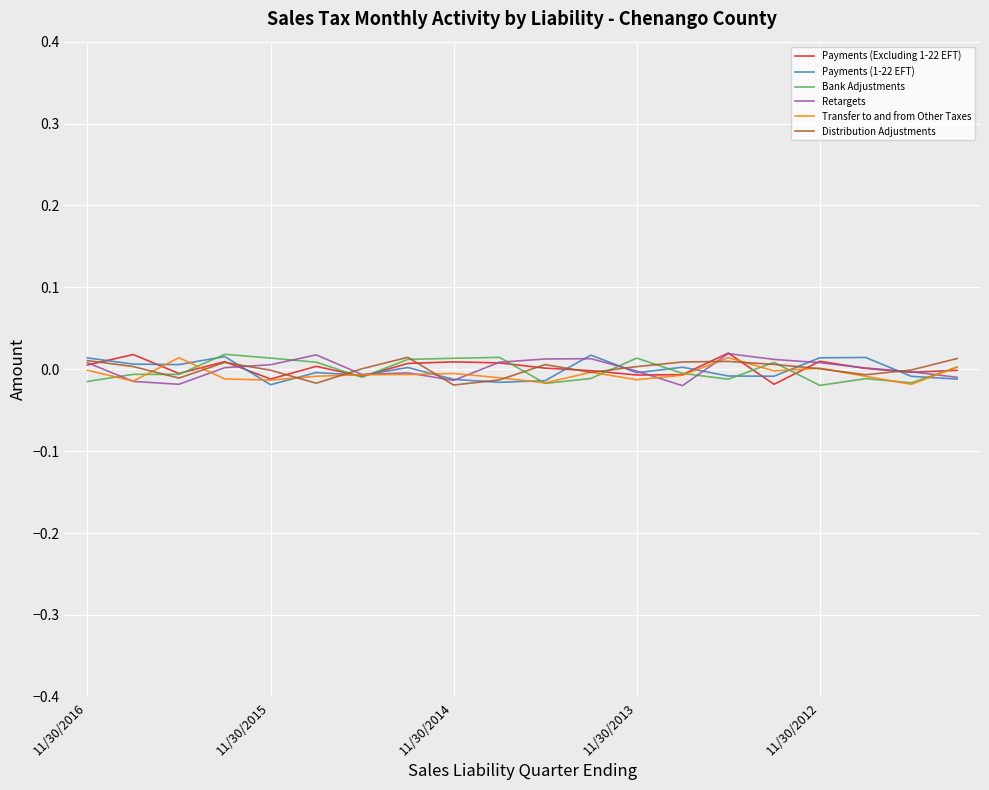

Where do Retargets and Transfer to and from Other Taxes first cross each other?

11/30/2016 and 11/30/2015